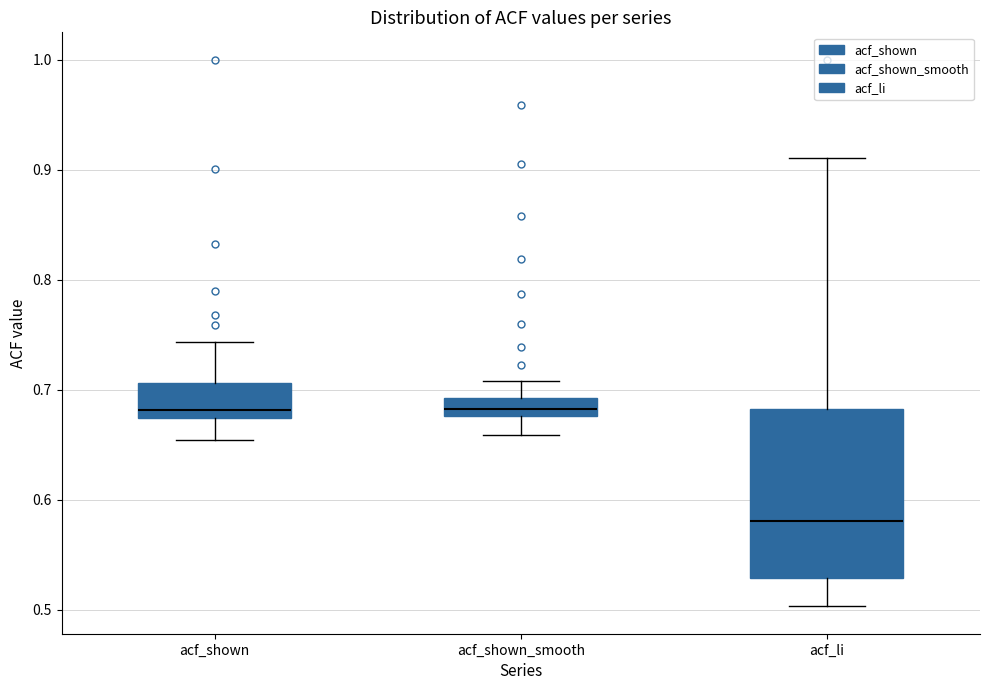

Reading left to right, read every box against the y-axis: the position of its median line, the range the box covers, and the ends of its whiskers. The values are not printed on the chart, so give them approximately, as read against the axis.

acf_shown: median 0.68, box 0.67 to 0.71, whiskers 0.65 to 0.74
acf_shown_smooth: median 0.68 (inside the box), box 0.68 to 0.69, whiskers 0.66 to 0.71
acf_li: median 0.58, box 0.53 to 0.68, whiskers 0.50 to 0.91